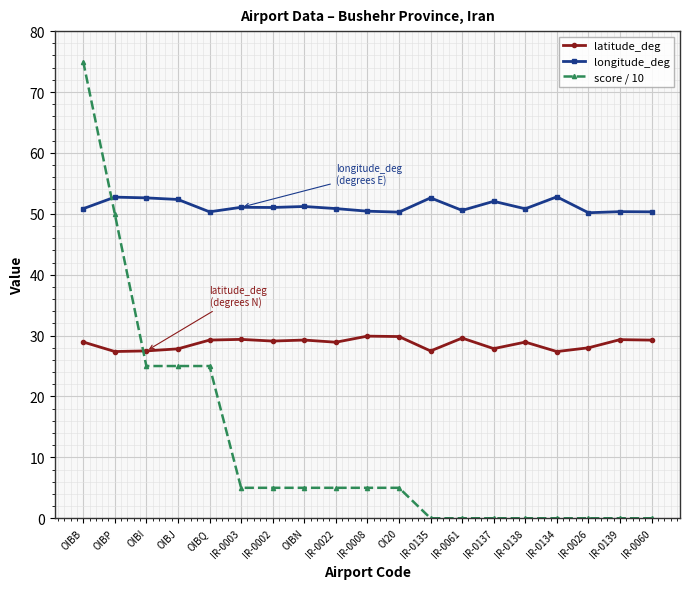

What is the difference between the second highest and minimum values in the latitude_deg series?

2.5